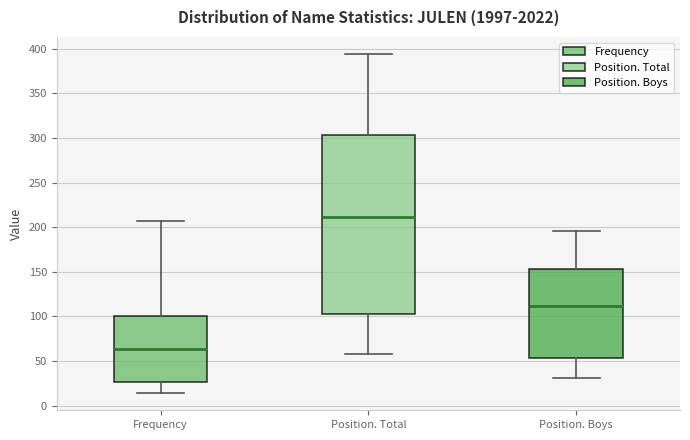

Which box is the tallest, from its lower edge to its upper edge?

Position. Total